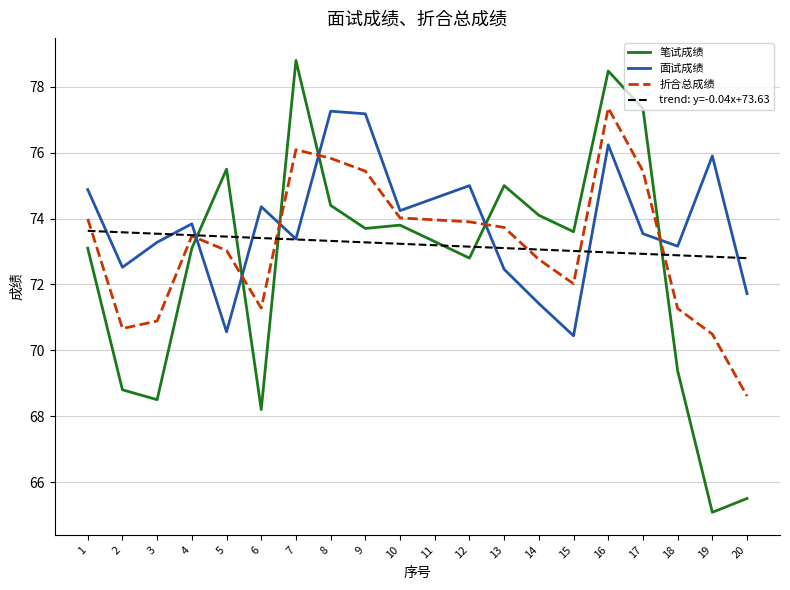

Which series has the largest range (max minus min)?

笔试成绩